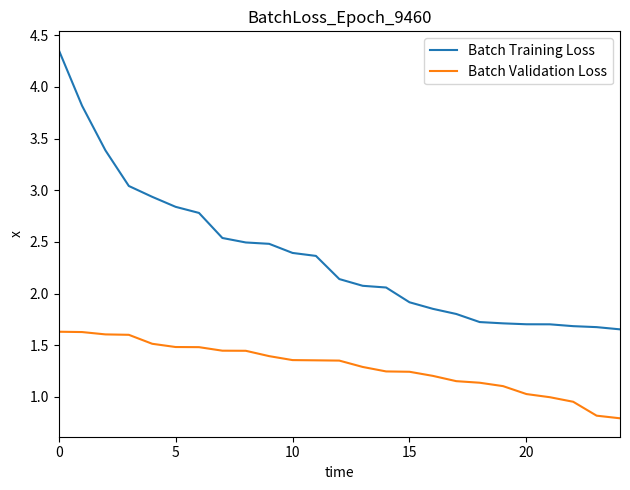

True or false: Batch Validation Loss and Batch Training Loss intersect in this chart.

False